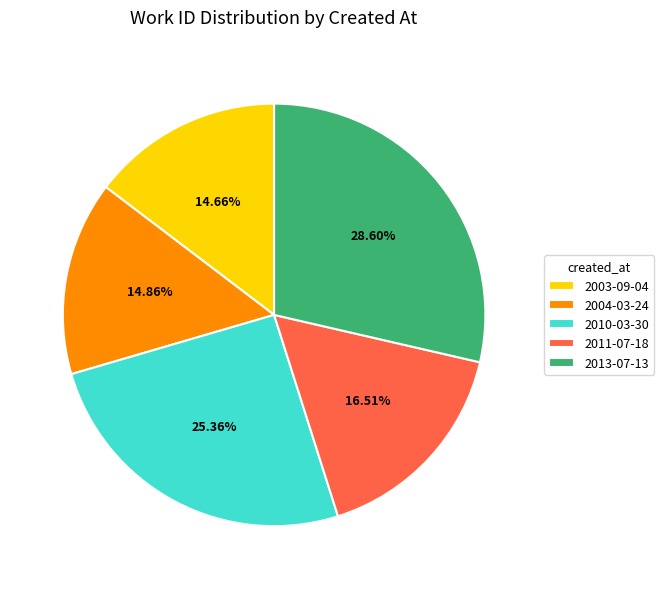

To the nearest percent, what is the combined percentage of 2013-07-13 and 2011-07-18?

45%